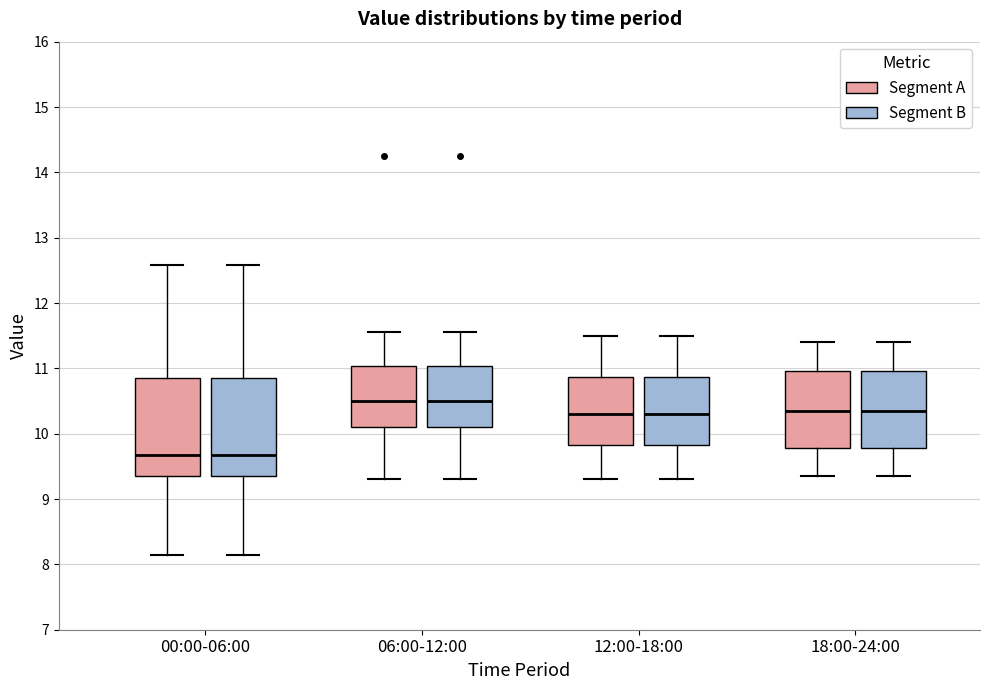

Where does the median line of the box for 12:00-18:00 (Segment A) sit on the y-axis? The values are not printed on the chart, so give them approximately, as read against the axis.

10.3